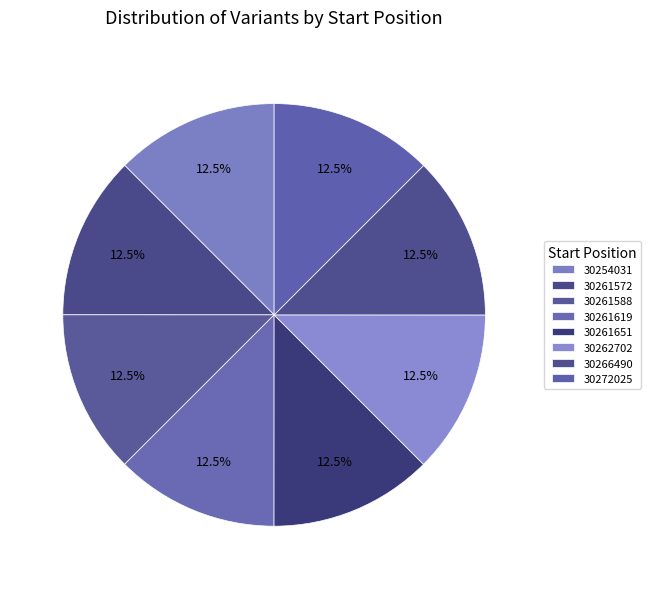

True or false: 30261572 accounts for 12% of the total.

True